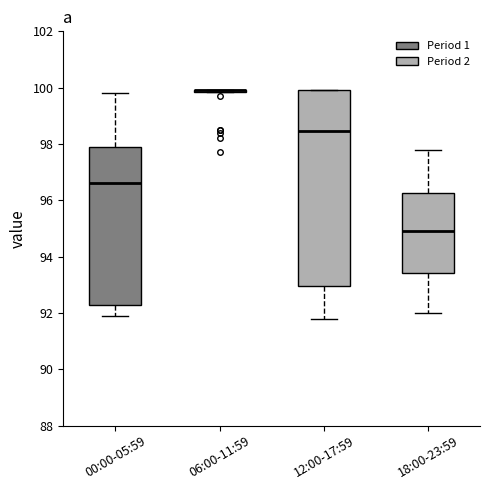

Comparing the boxes themselves (not the whiskers), which one is the tallest?

12:00-17:59